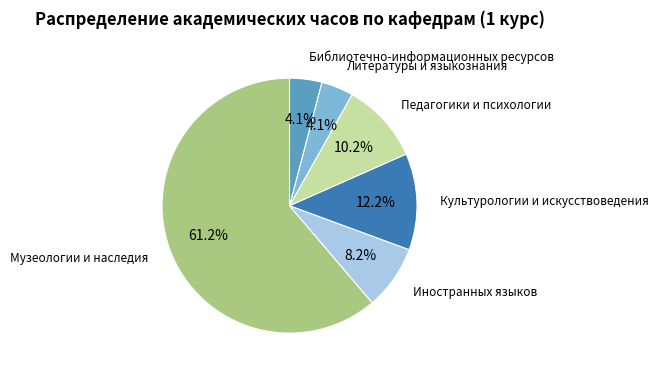

Do Библиотечно-информационных ресурсов and Культурологии и искусствоведения together represent more than half of the pie?

No